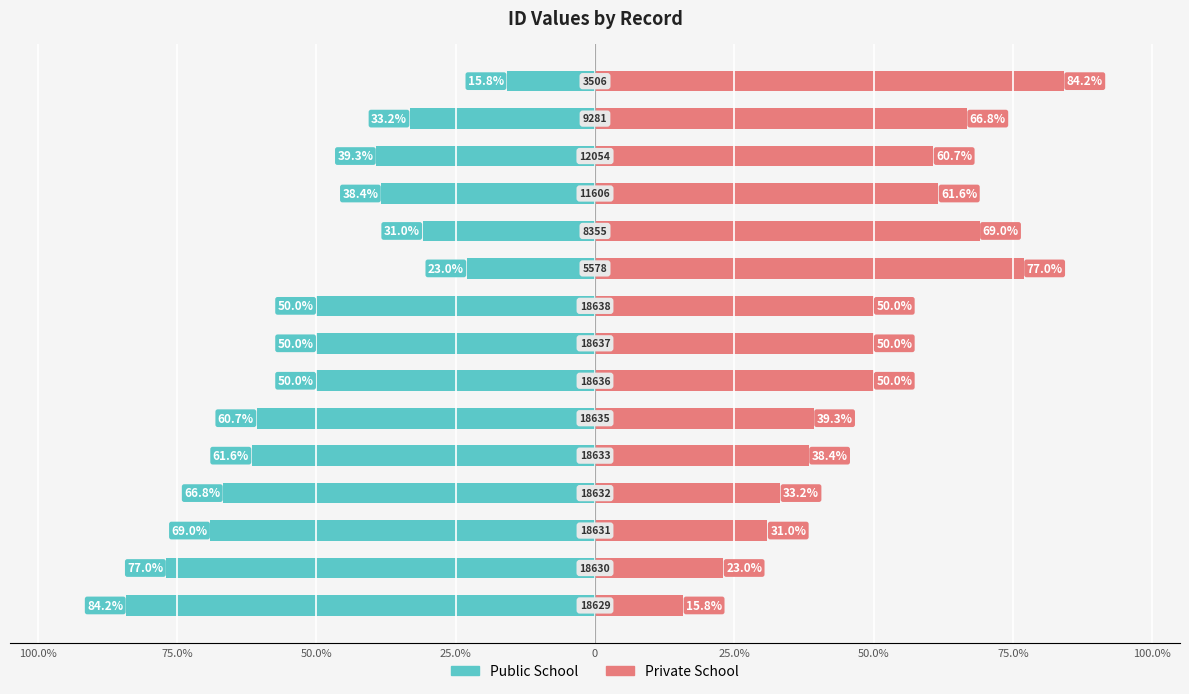

Count the number of data series in this chart.

2